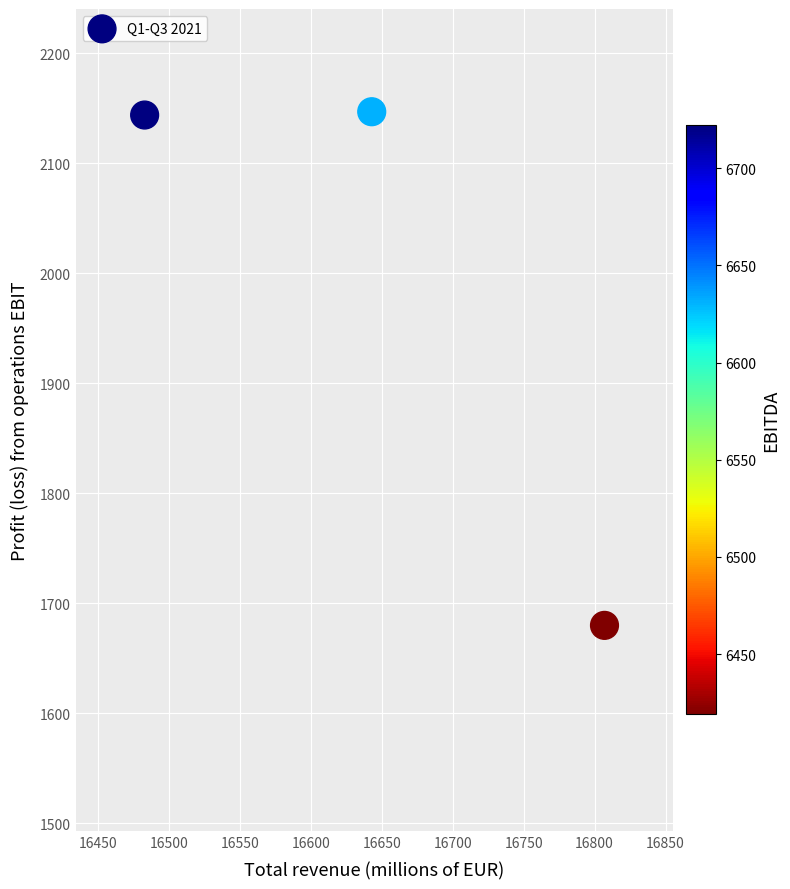

What is the range of X values (max minus min)?

324